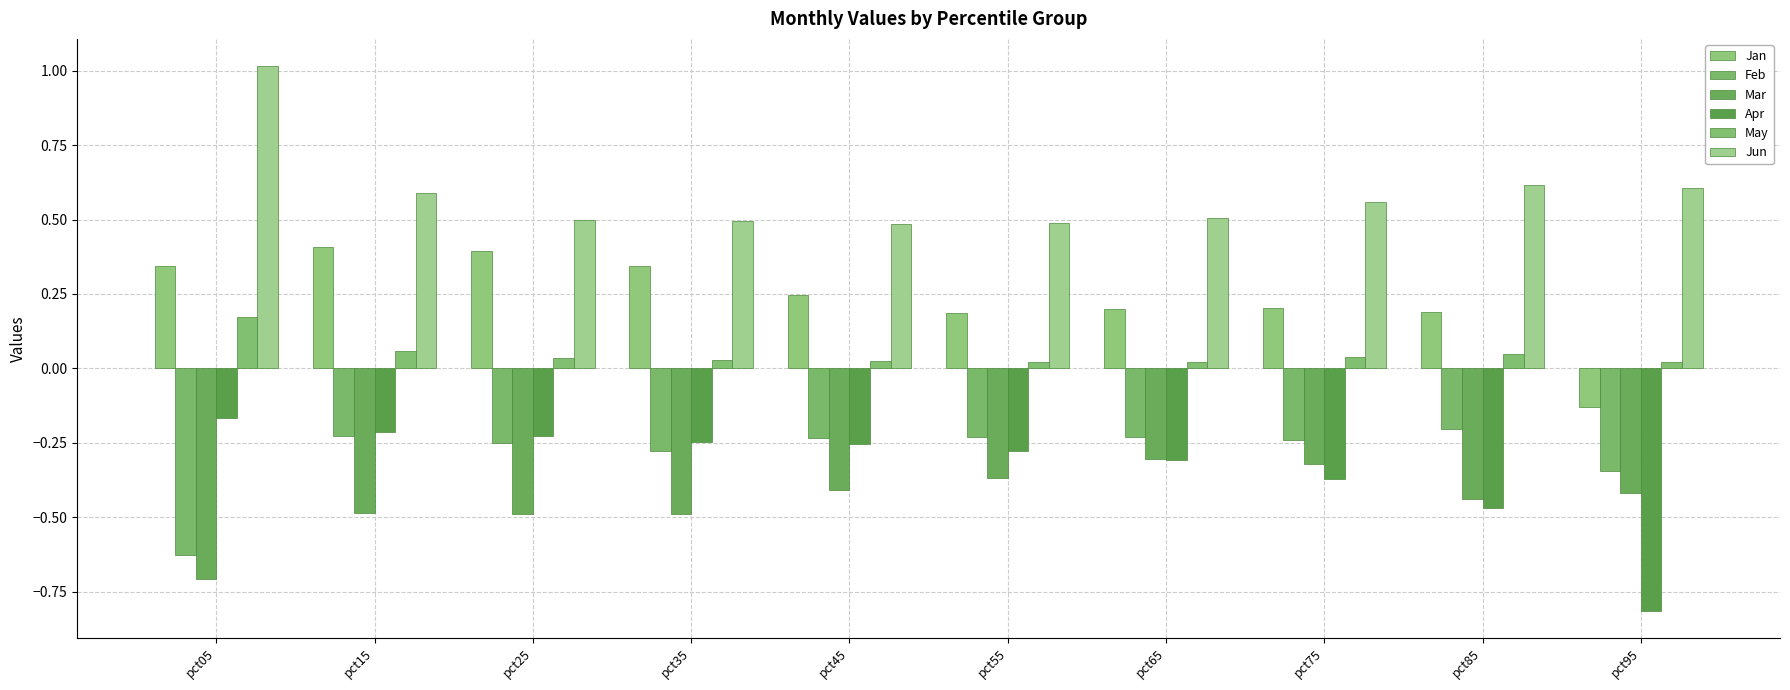

Between pct25 and pct45, which is larger?

pct25